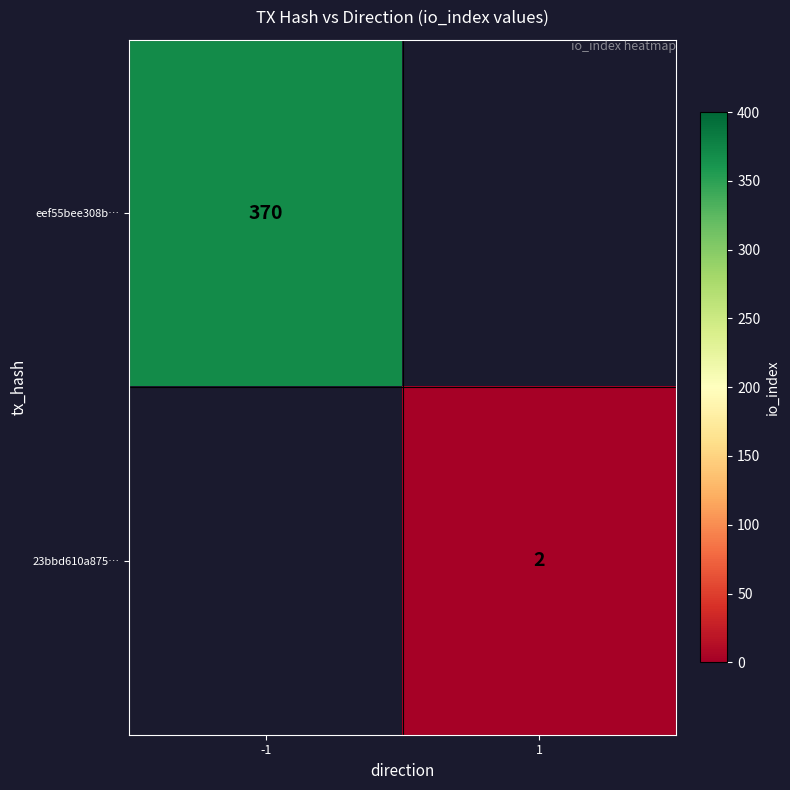

The eef55bee308b… series shows 504.0 at -1. True or false?

False